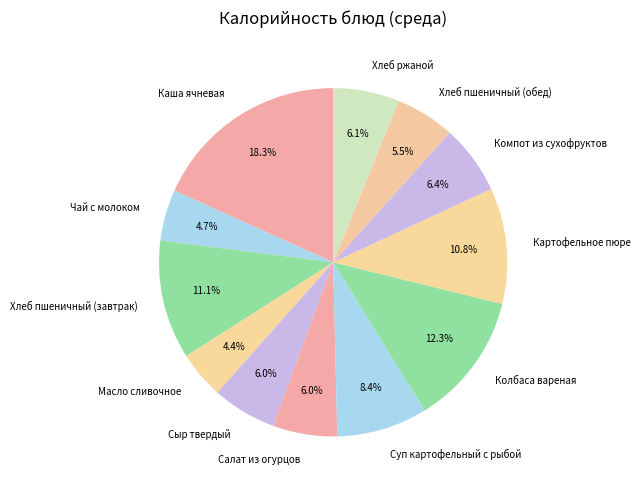

To the nearest percent, what percentage of the pie is Компот из сухофруктов?

6%